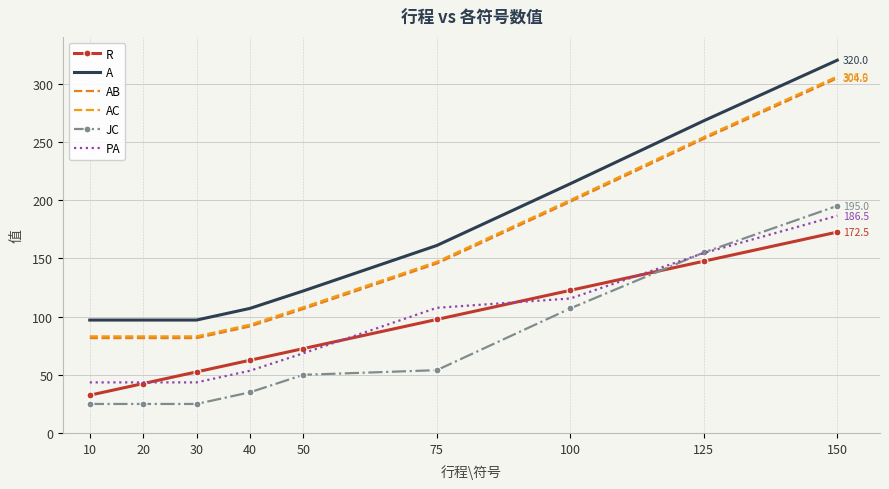

How many series are shown in this chart?

6